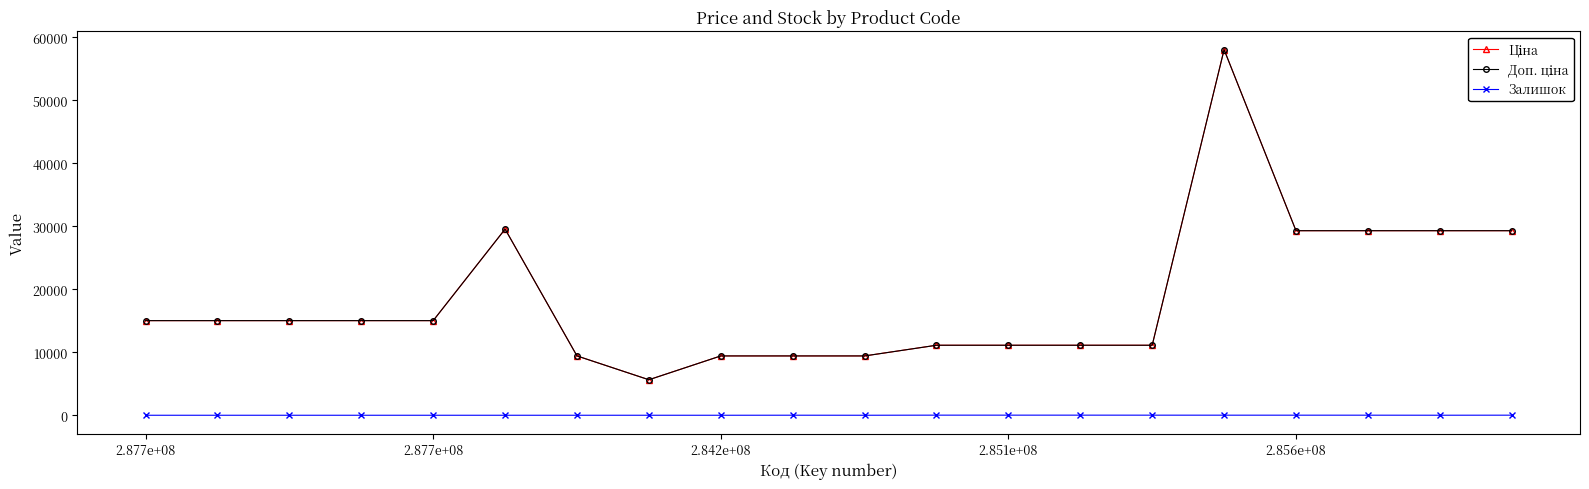

Is this an area chart (filled region under the line)?

No